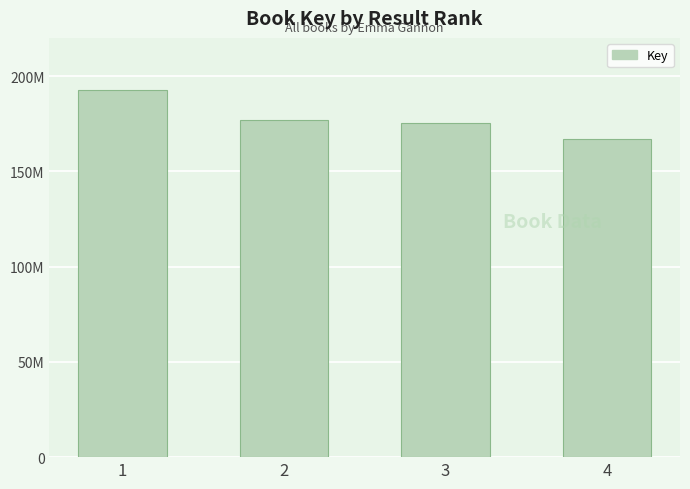

List the labels in order of value, largest first.

1, 2, 3, 4